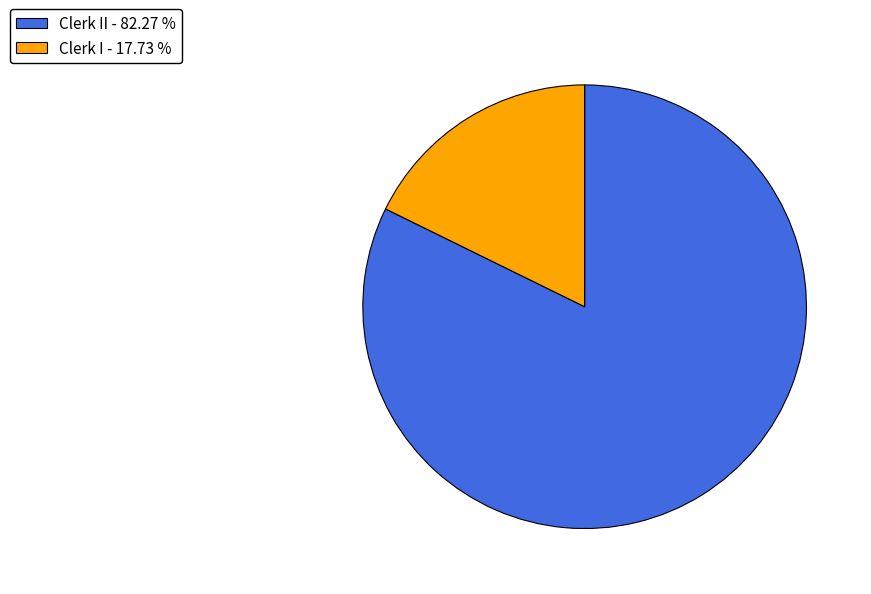

Does Clerk I - 17.73 % account for over 50% of the chart?

No